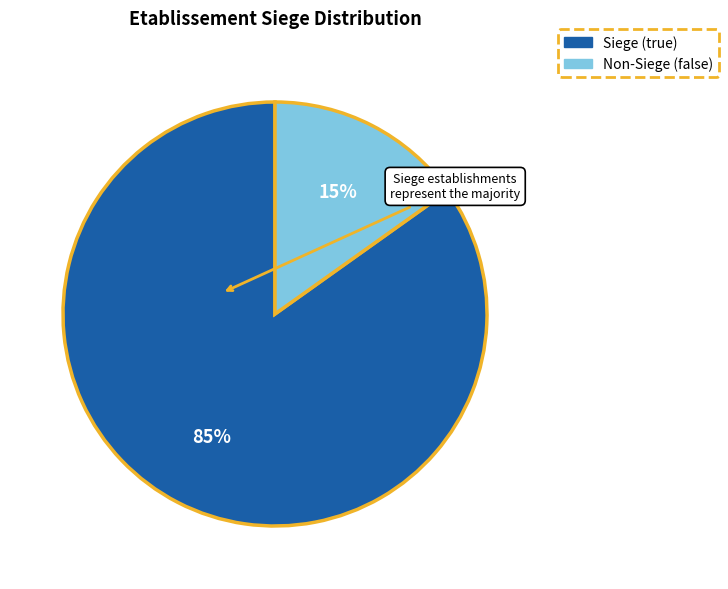

Is there a majority slice in this chart?

Yes